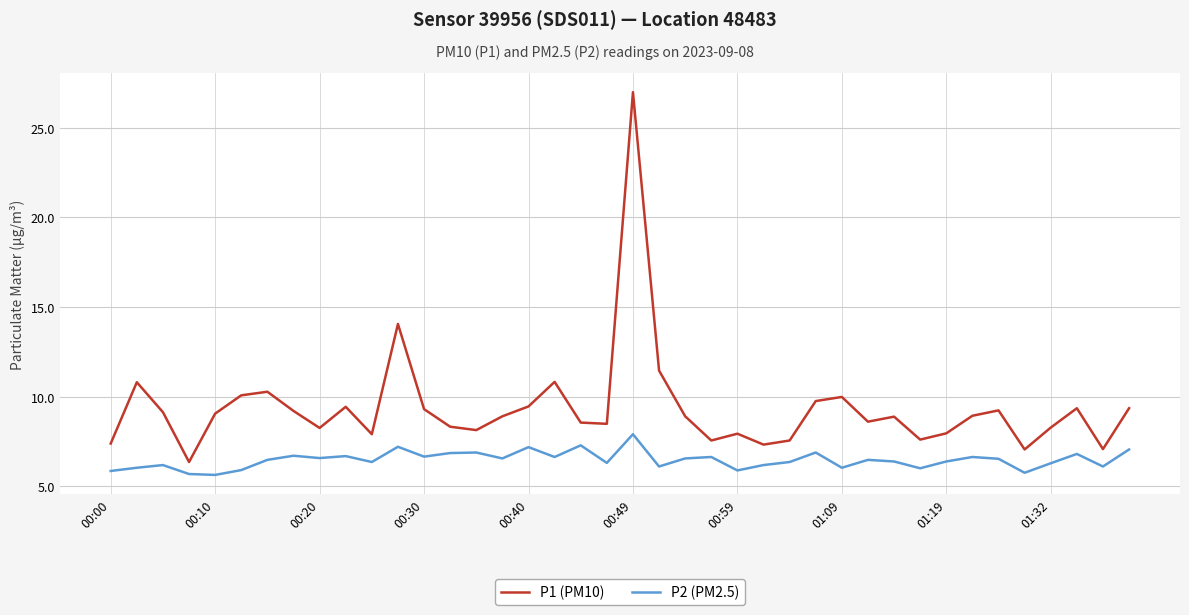

At how many categories does at least one series exceed 21?

1